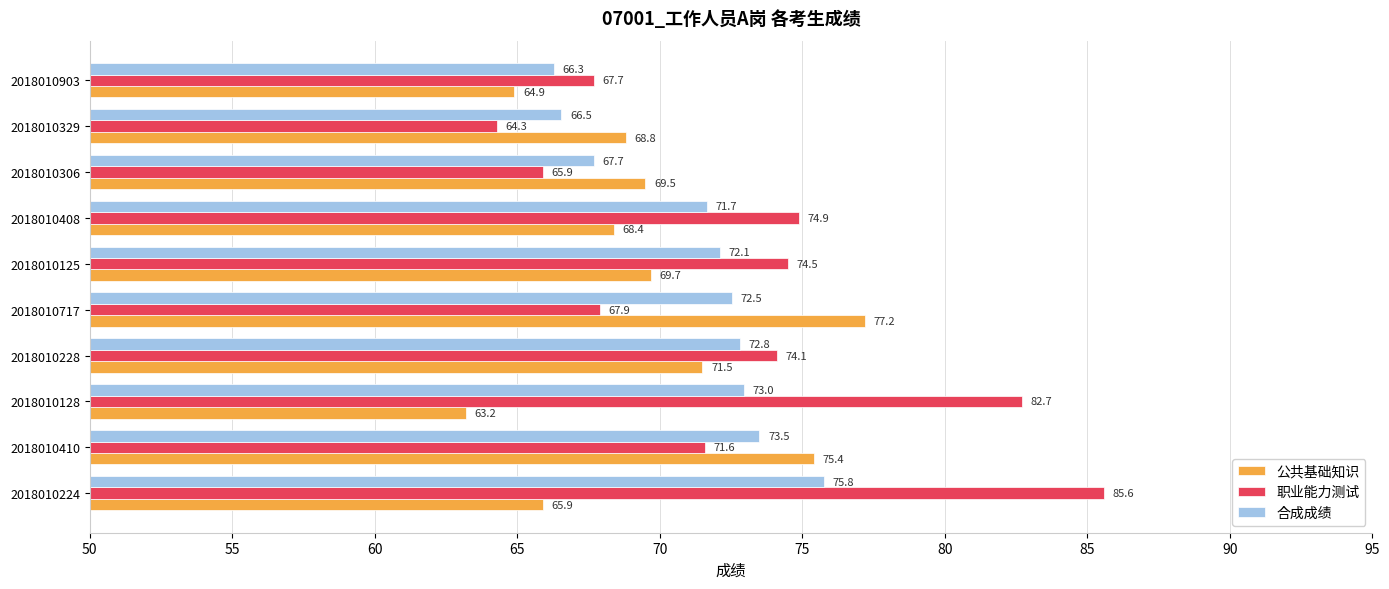

Is it true that 合成成绩 equals 104.3 at 2018010717?

False